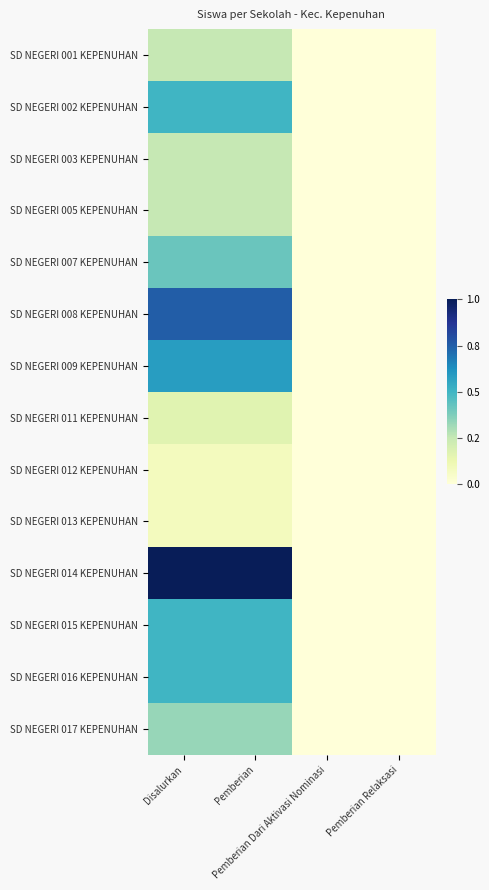

Which series has the largest total across all categories?

SD NEGERI 014 KEPENUHAN